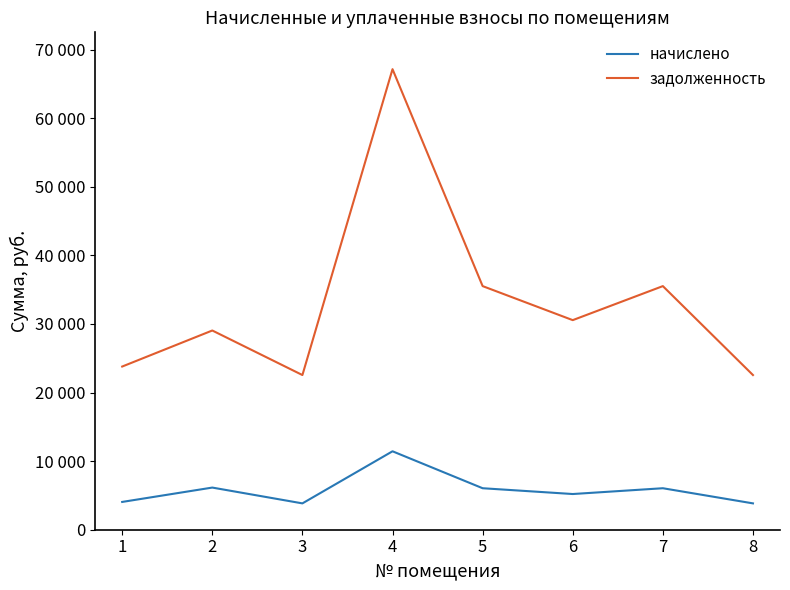

How many interior local valleys does the задолженность series have?

2